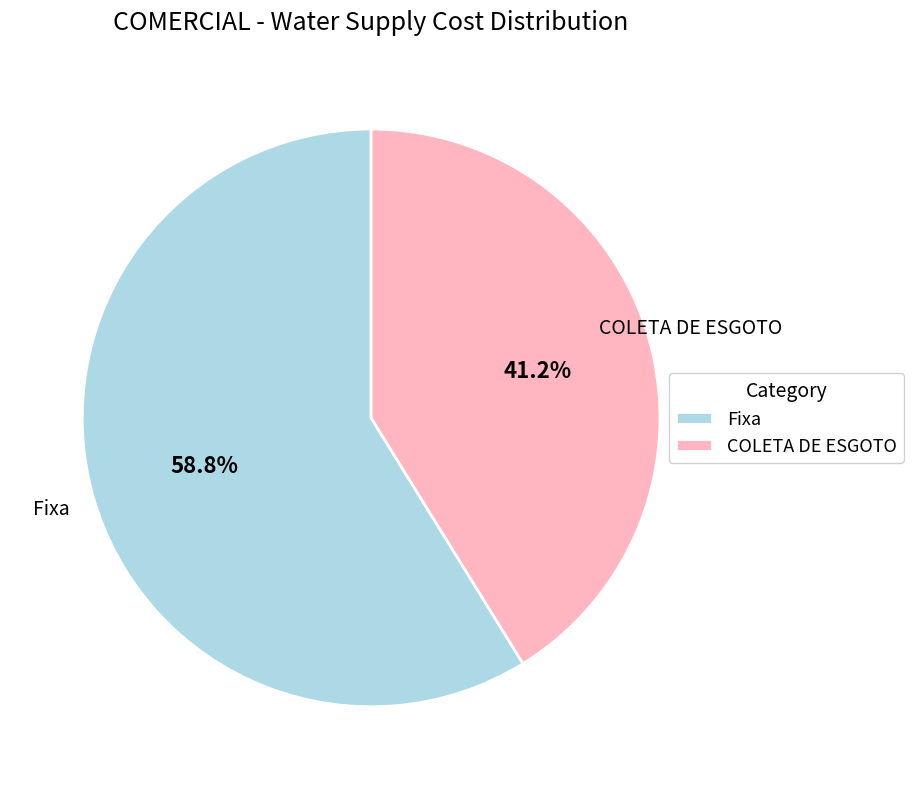

To the nearest percent, what percentage of the pie is Fixa?

59%